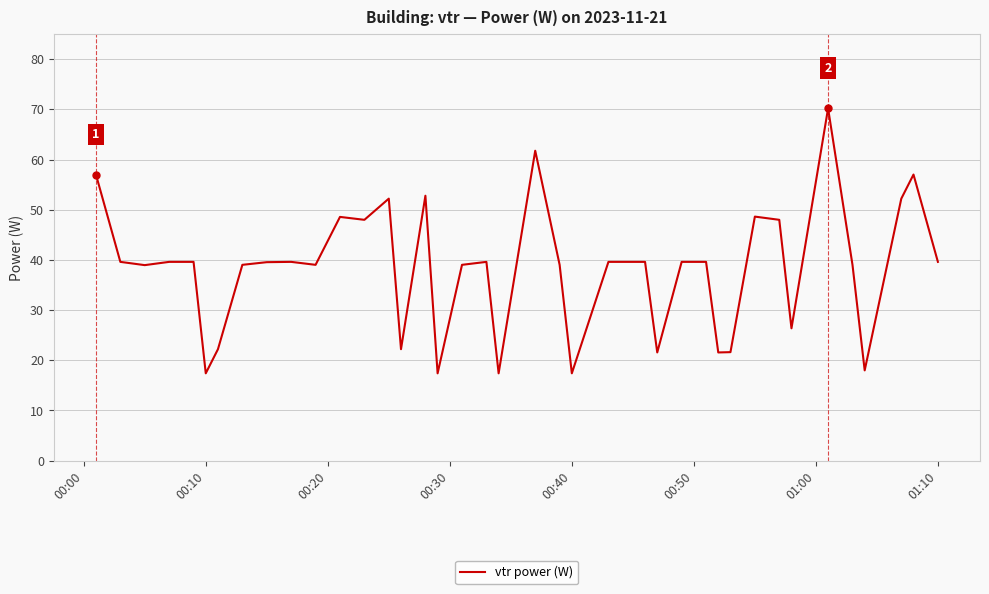

What is the minimum value shown in the chart?

17.4